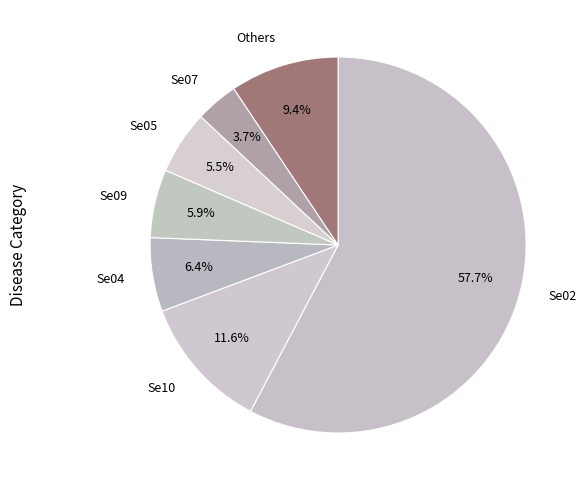

Count the number of slices in the pie.

7